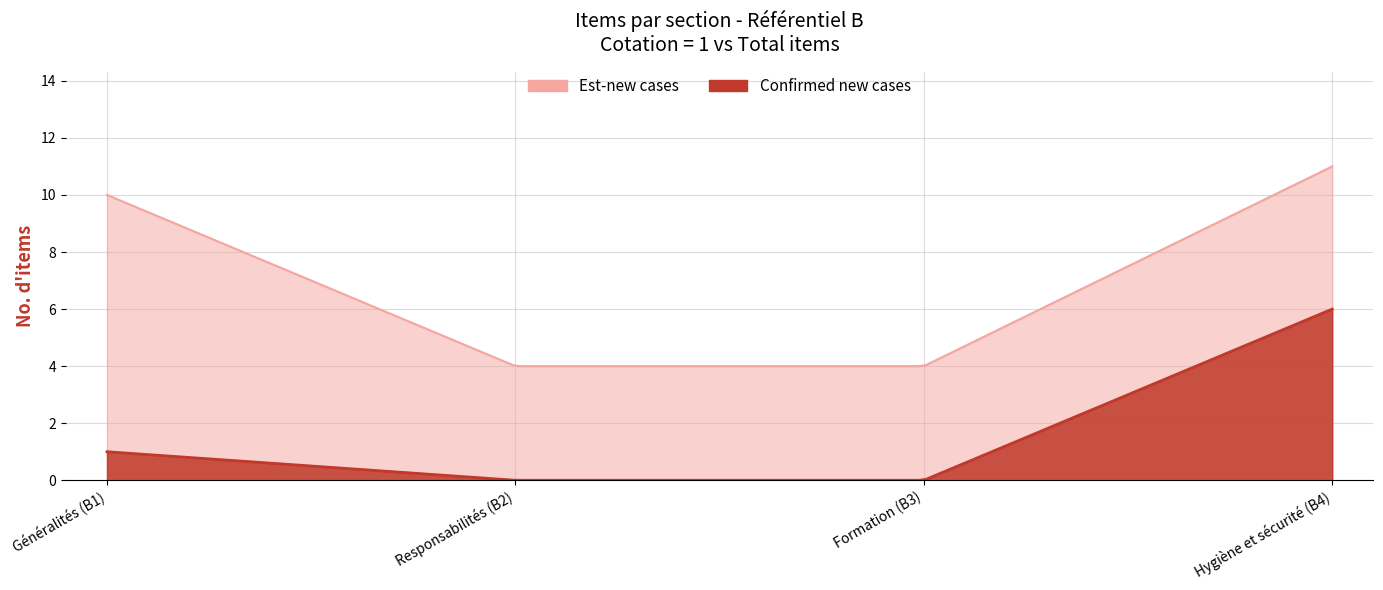

Which series changed the most between B and B?

Est-new cases